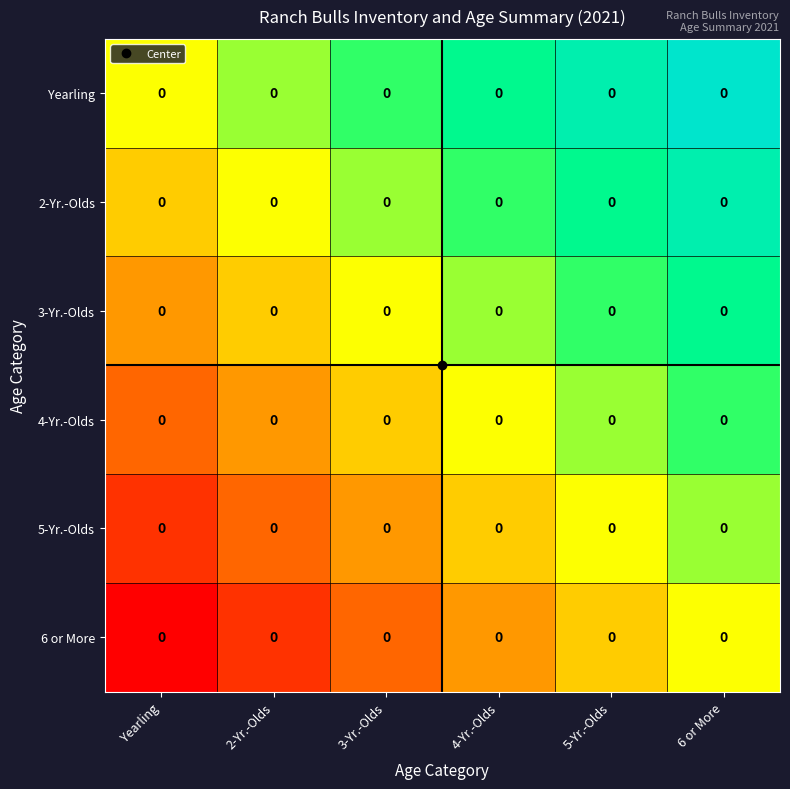

The value of 3-Yr.-Olds at 2-Yr.-Olds is 0.1. True or false?

False